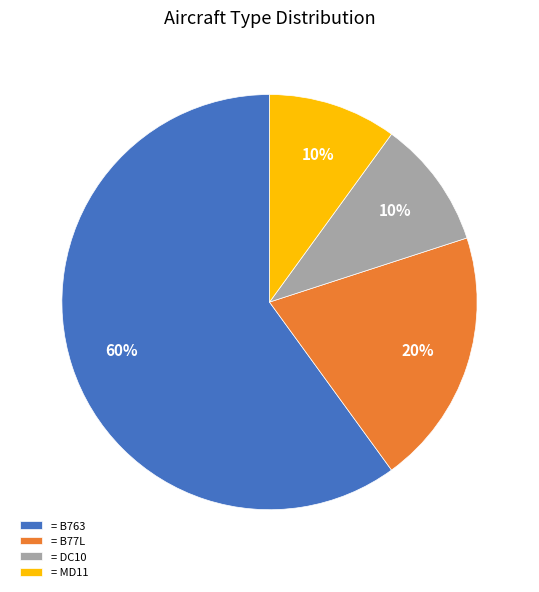

The = B763 slice represents 68% of the pie. True or false?

False